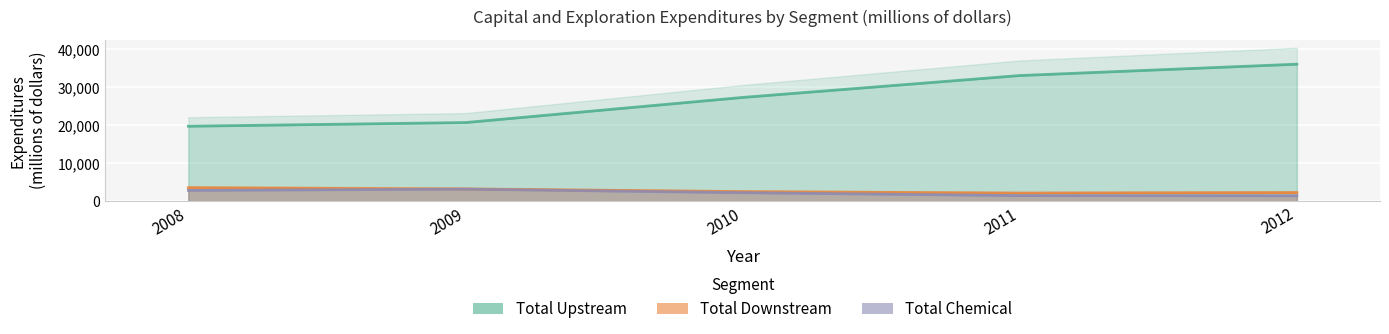

True or false: Total Chemical has more than 1 points higher than both neighbors.

False